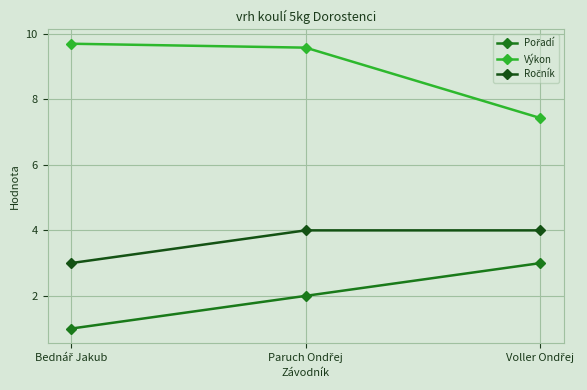

What is the average value of the Výkon series?

8.9